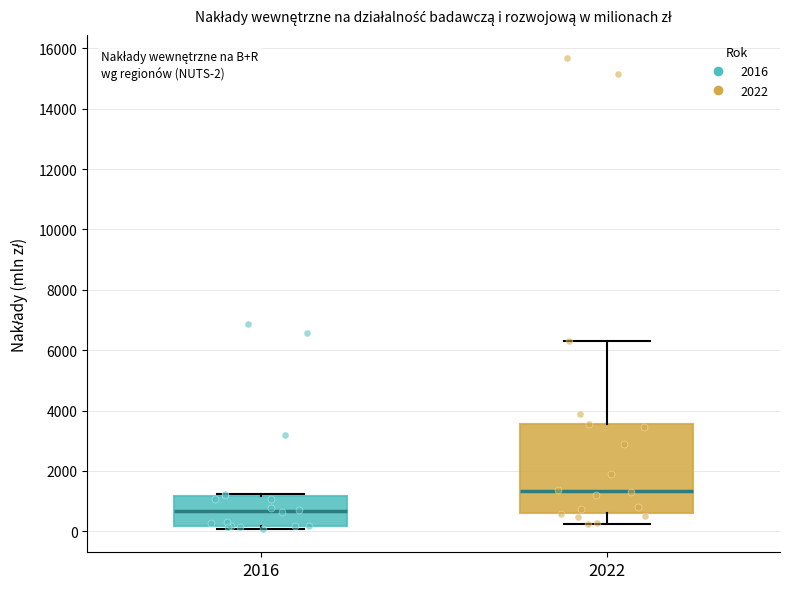

Comparing the boxes themselves (not the whiskers), which one is the tallest?

2022